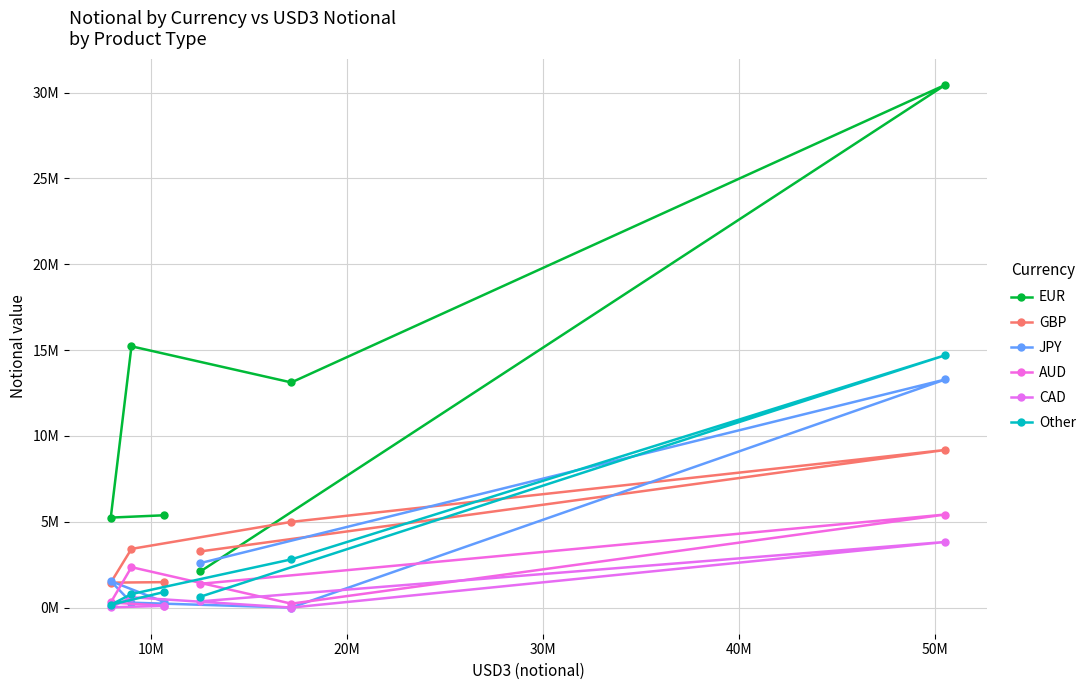

Reading right to left, transcribe all the data shown in this chart.

EUR: 5378246	5243010	15219949	13115277	30450434	2107212
GBP: 1484011	1454107	3420149	4994120	9183635	3273511
JPY: 327033	1543077	287936	3453	13289222	2593739
AUD: 109705	299041	2356542	229786	5422280	1386685
CAD: 103219	15405	601627	1614	3824192	366042
Other: 910163	164637	789847	2810160	14701557	634771